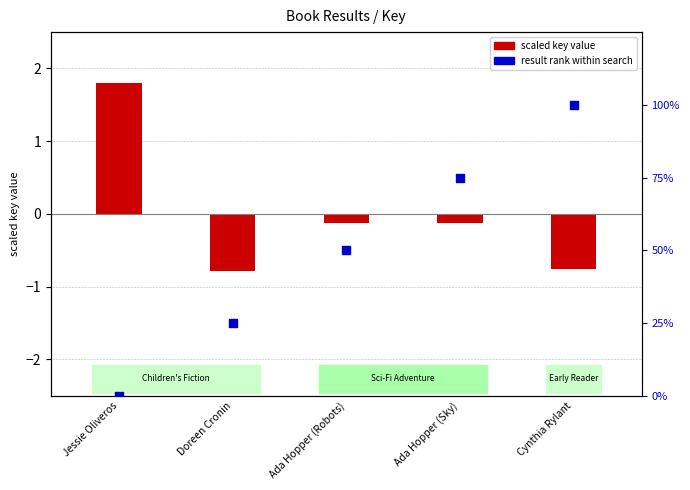

Which series has the largest Y range (max minus min)?

result rank (percentile)